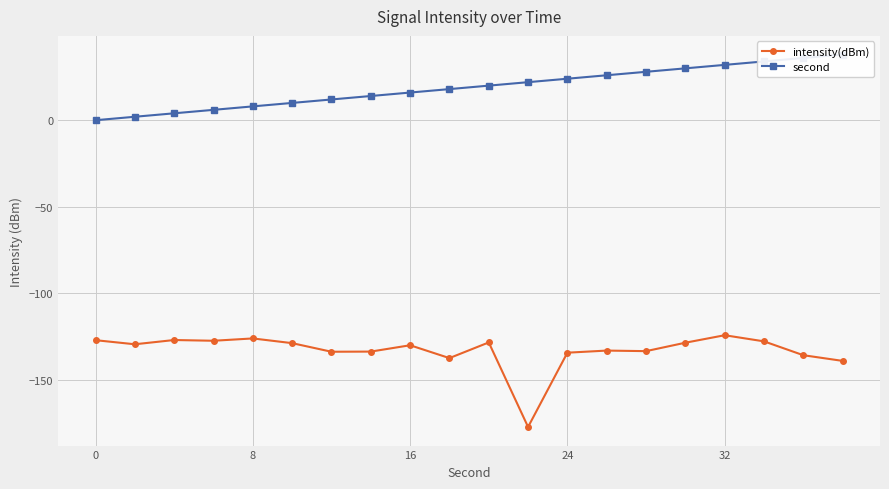

What is the maximum value for intensity(dBm)?

-124.3